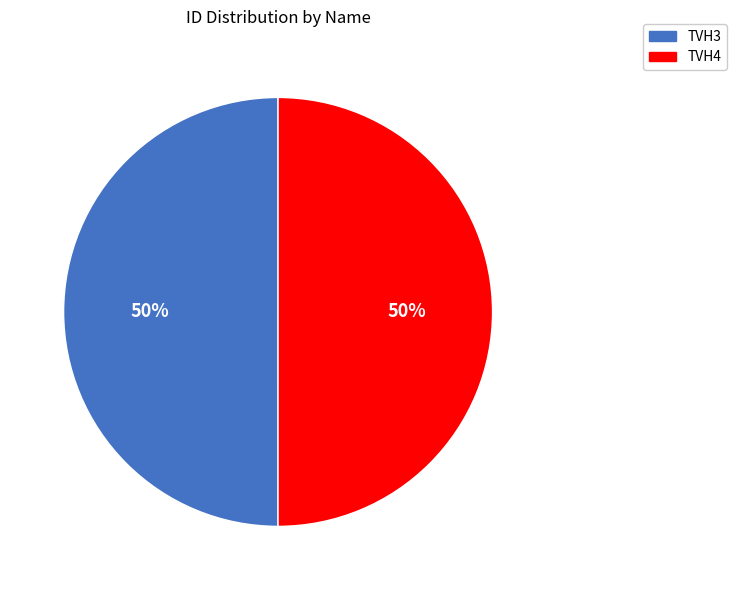

Do TVH3 and TVH4 together represent more than half of the pie?

Yes